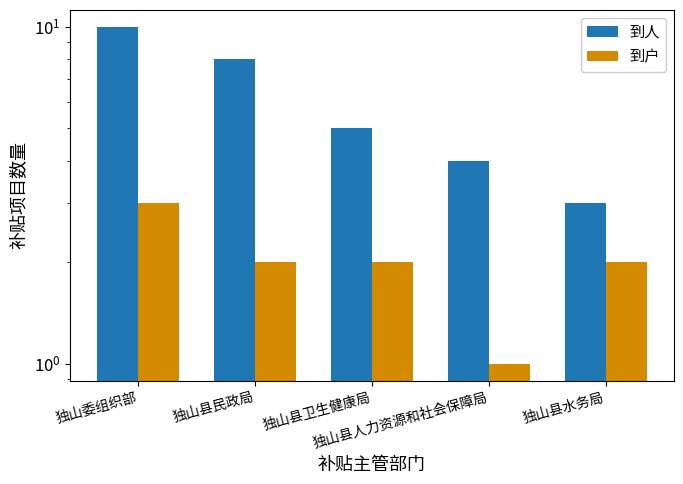

Rank the series by their maximum value, from lowest to highest.

到户, 到人